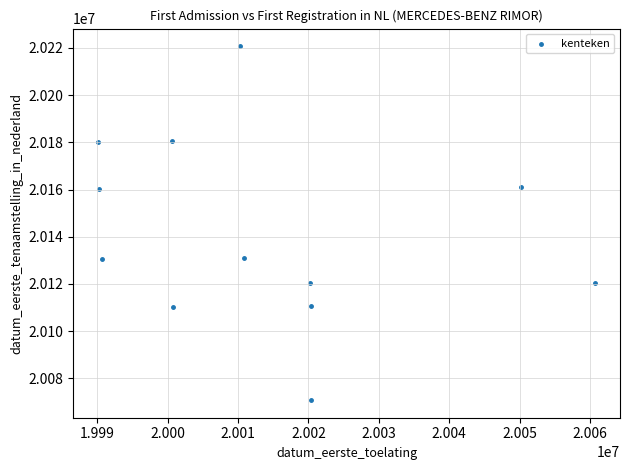

What is the range of Y values (max minus min)?

149903